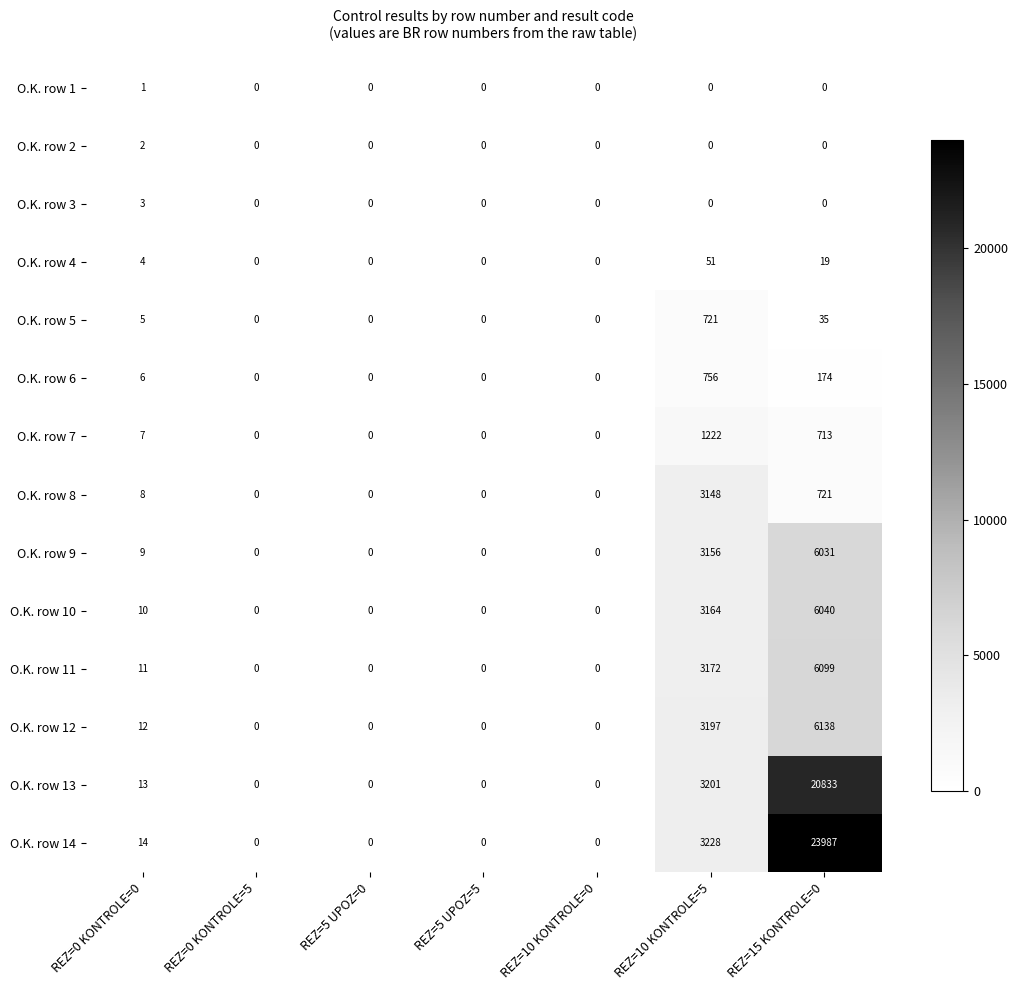

Is it true that O.K. row 7 equals 713 at REZ=15 KONTROLE=0?

True